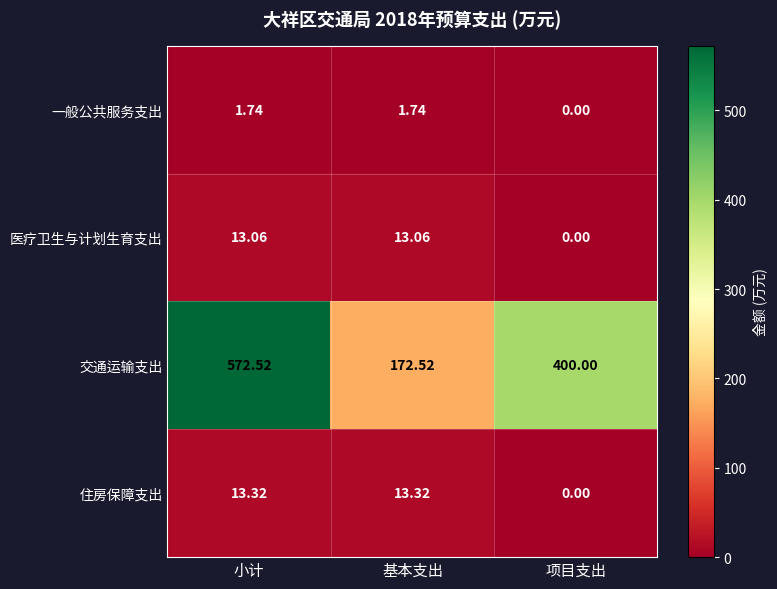

At which category does the chart reach its minimum across all series?

项目支出